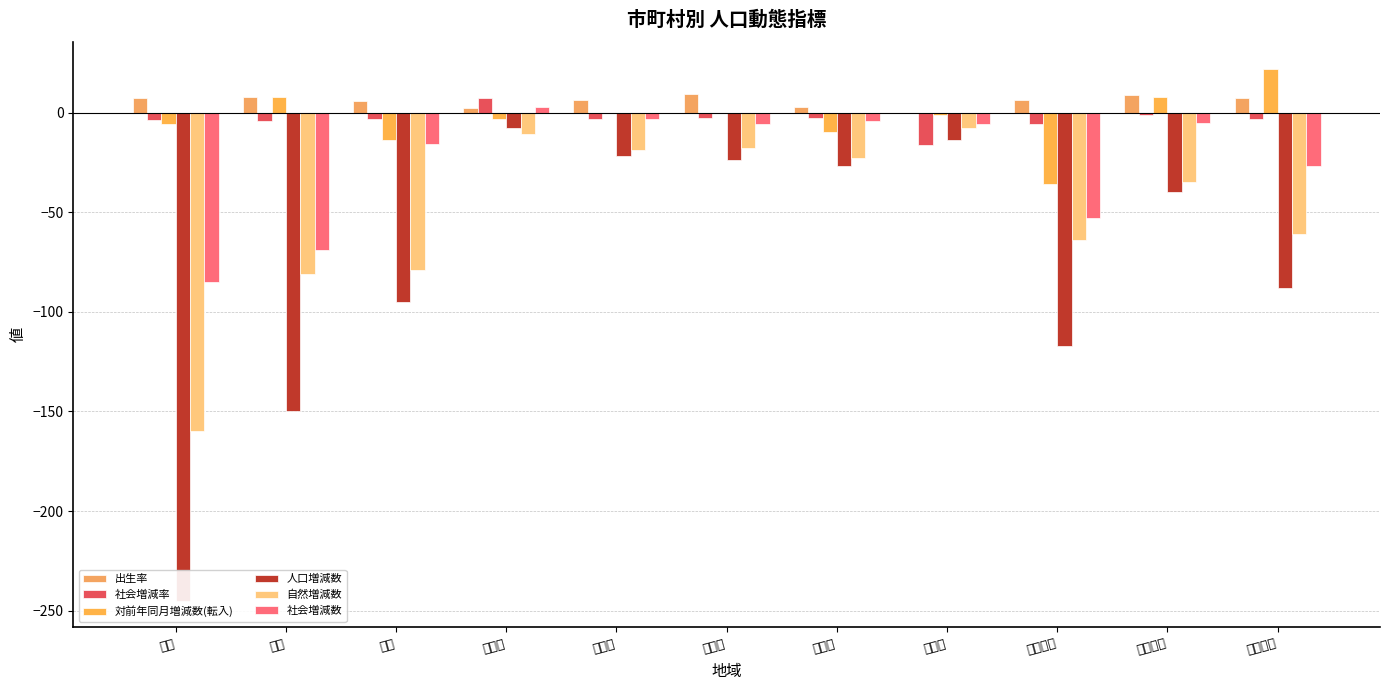

Rank the categories by 出生率 value from lowest to highest.

日野郡, 岩美郡, 西伯郡, 郡計, 八頭郡, 東部地区, 県計, 西部地区, 市計, 中部地区, 東伯郡